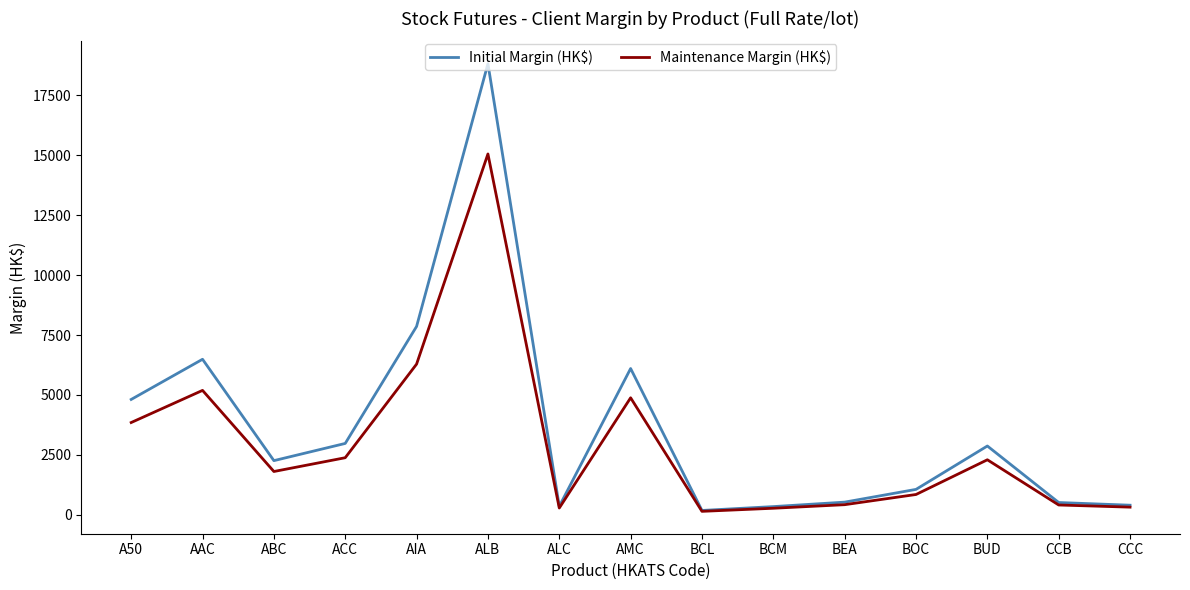

What is the difference between the maximum and minimum values in the Maintenance Margin (HK$) series?

14909